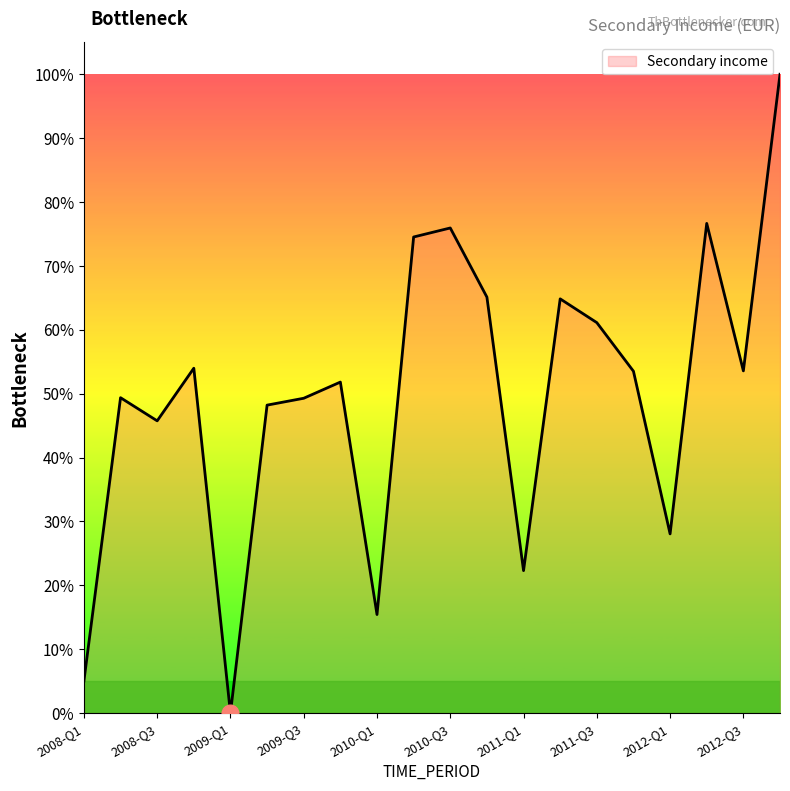

Which category has the highest value across all series?

2012-Q4